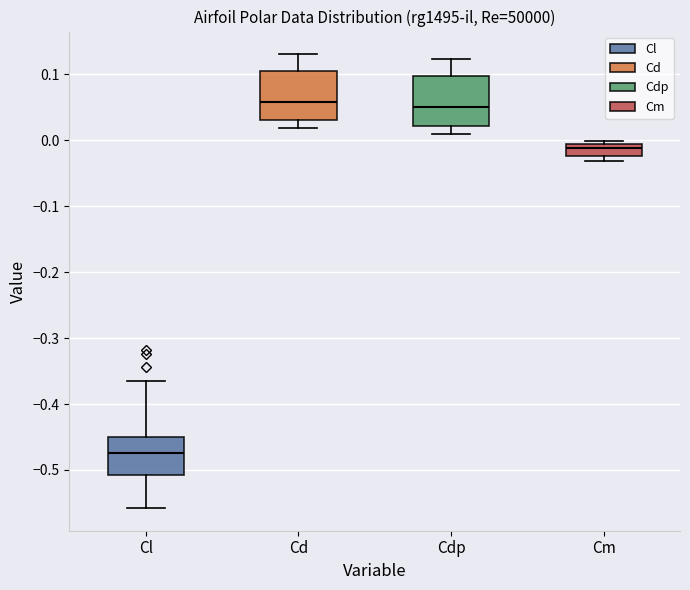

Where is the lower edge of the box for Cm on the y-axis? The values are not printed on the chart, so give them approximately, as read against the axis.

-0.02